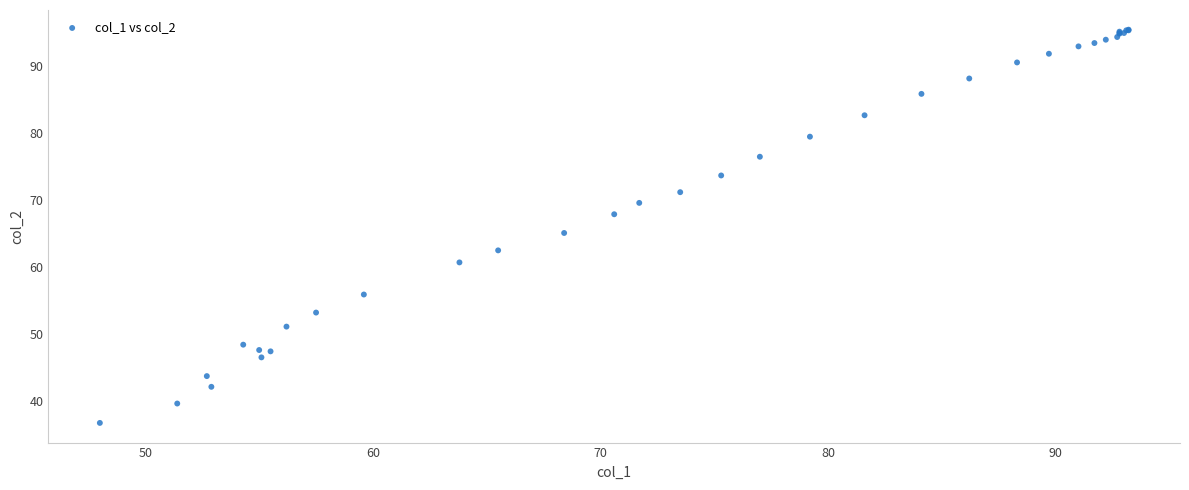

What Y value in the scatter plot is closest to 66?

65.1